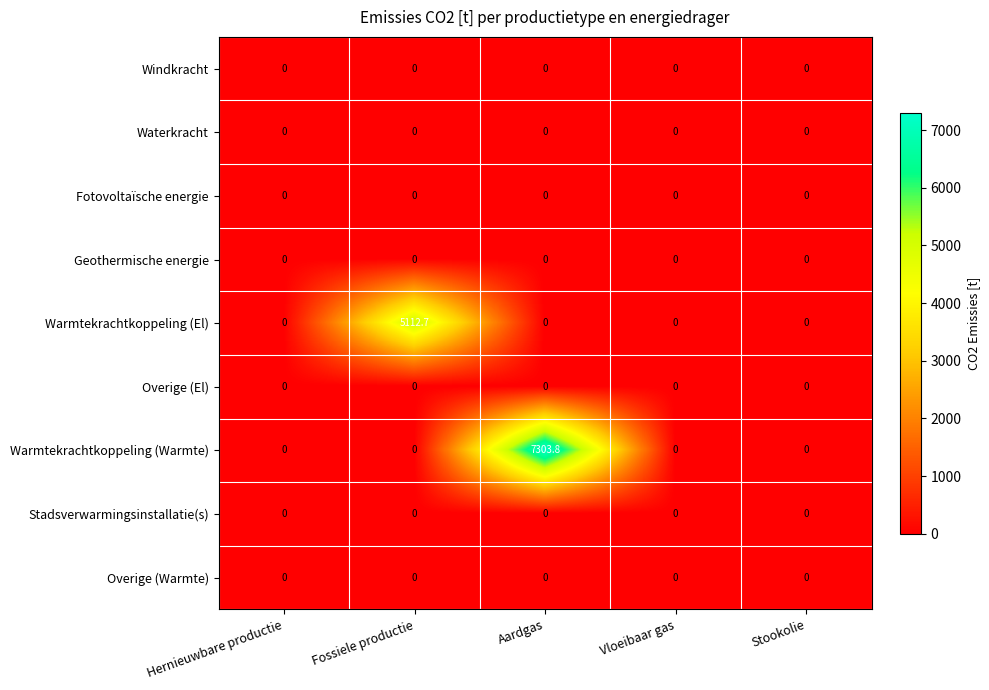

What is the maximum value shown in the chart?

7303.8